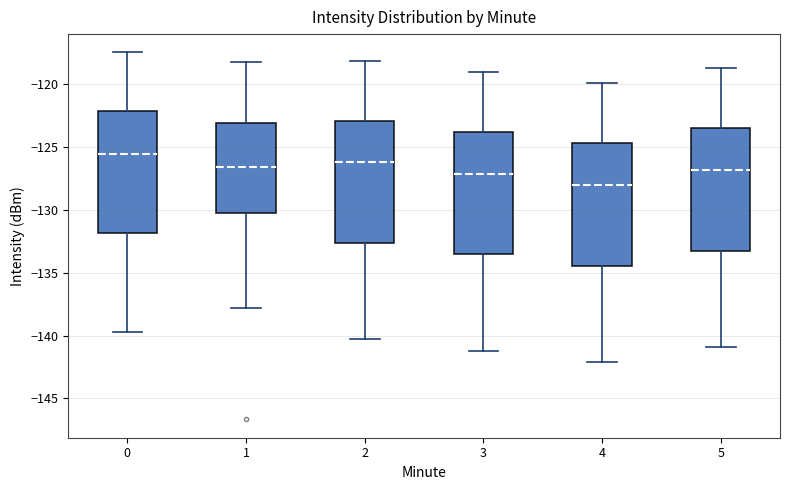

Where is the upper edge of the box at x = 1 on the y-axis? The values are not printed on the chart, so give them approximately, as read against the axis.

-123.0